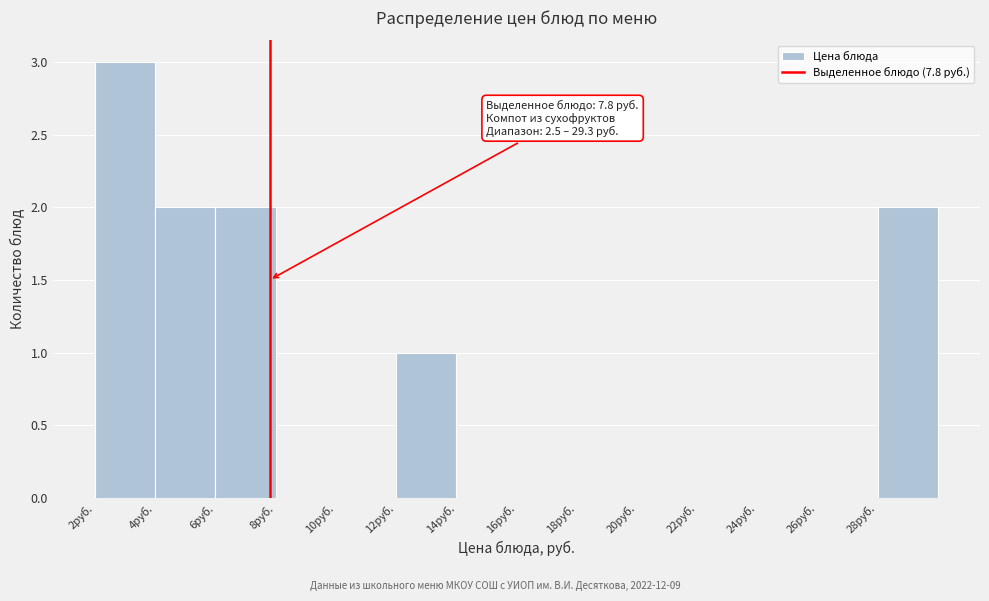

Which range on the x-axis has the tallest bar?

2 to 4